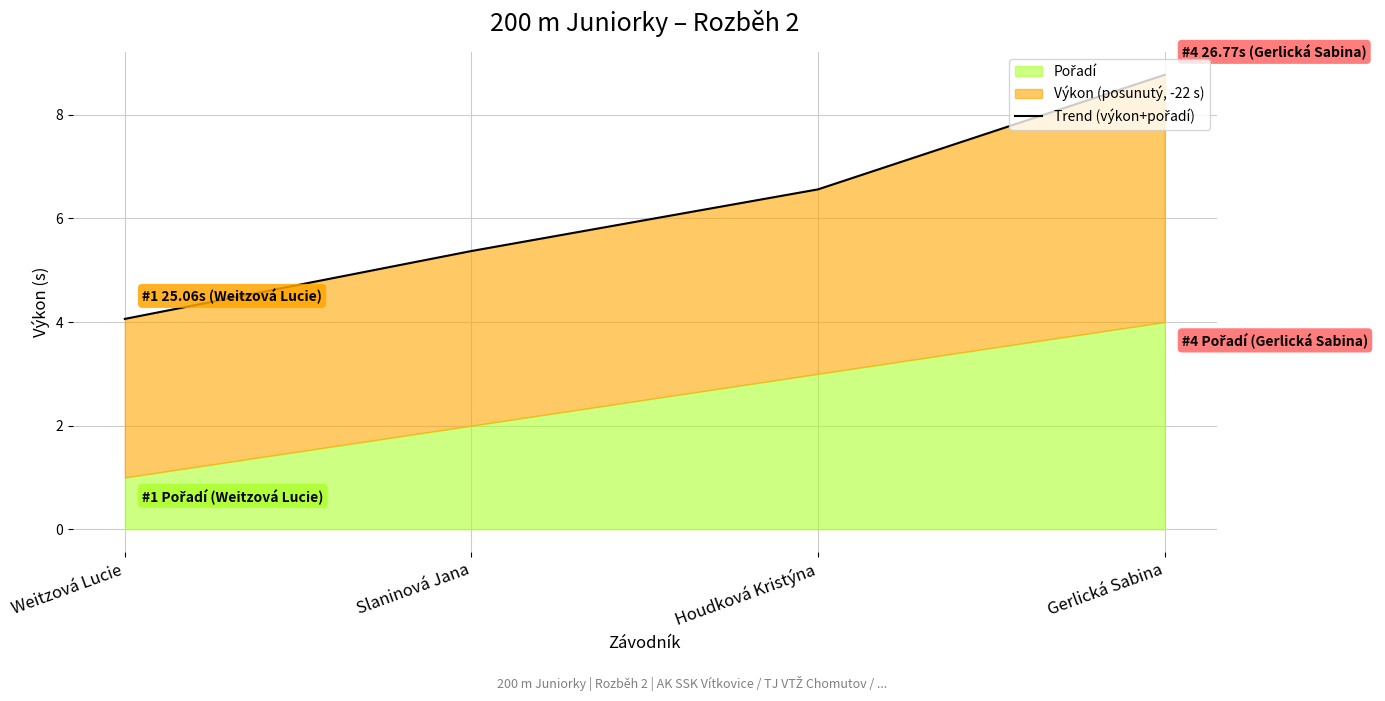

Rank the categories by value from lowest to highest.

Weitzová Lucie, Slaninová Jana, Houdková Kristýna, Gerlická Sabina